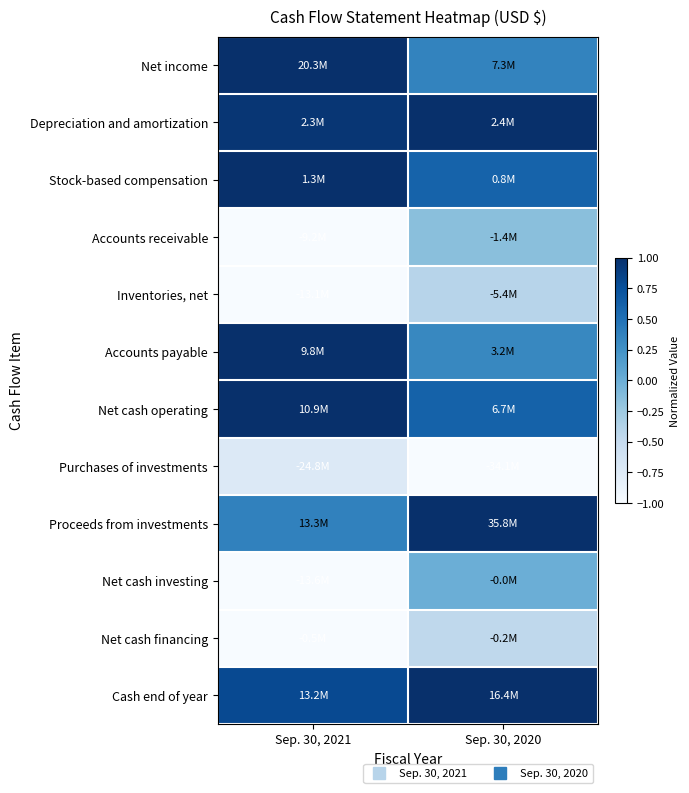

Reading left to right, transcribe all the data shown in this chart.

Net income: Sep. 30, 2021=1.0	Sep. 30, 2020=0.4
Depreciation and amortization: Sep. 30, 2021=1.0	Sep. 30, 2020=1.0
Stock-based compensation: Sep. 30, 2021=1.0	Sep. 30, 2020=0.6
Accounts receivable: Sep. 30, 2021=-1.0	Sep. 30, 2020=-0.2
Inventories, net: Sep. 30, 2021=-1.0	Sep. 30, 2020=-0.4
Accounts payable: Sep. 30, 2021=1.0	Sep. 30, 2020=0.3
Net cash operating: Sep. 30, 2021=1.0	Sep. 30, 2020=0.6
Purchases of investments: Sep. 30, 2021=-0.7	Sep. 30, 2020=-1.0
Proceeds from investments: Sep. 30, 2021=0.4	Sep. 30, 2020=1.0
Net cash investing: Sep. 30, 2021=-1.0	Sep. 30, 2020=-0.0
Net cash financing: Sep. 30, 2021=-1.0	Sep. 30, 2020=-0.5
Cash end of year: Sep. 30, 2021=0.8	Sep. 30, 2020=1.0